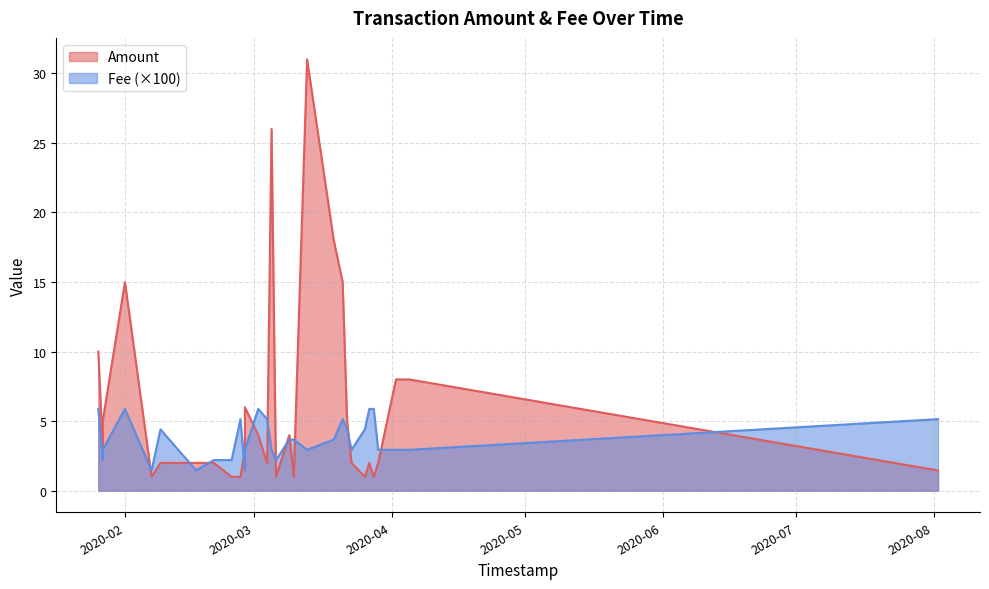

What is the difference between the highest and lowest values at 15?

26.0